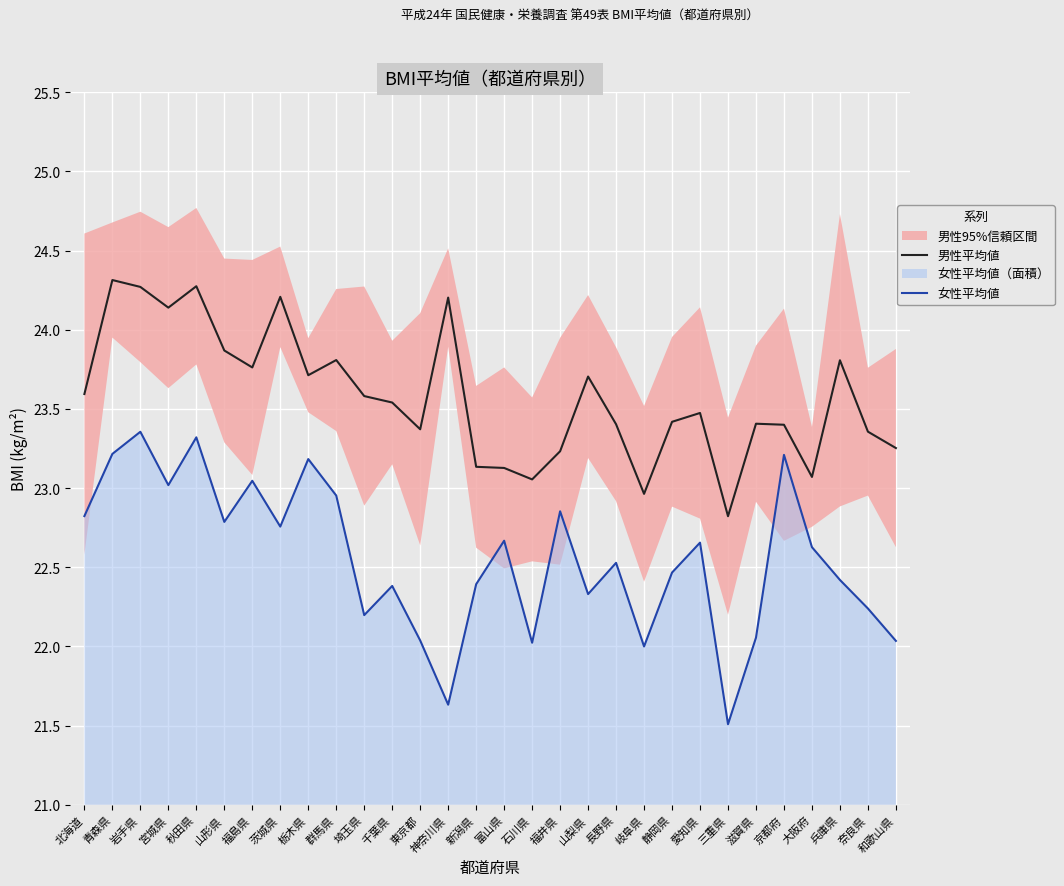

True or false: 男性平均値 and 女性平均値 cross at least once.

False